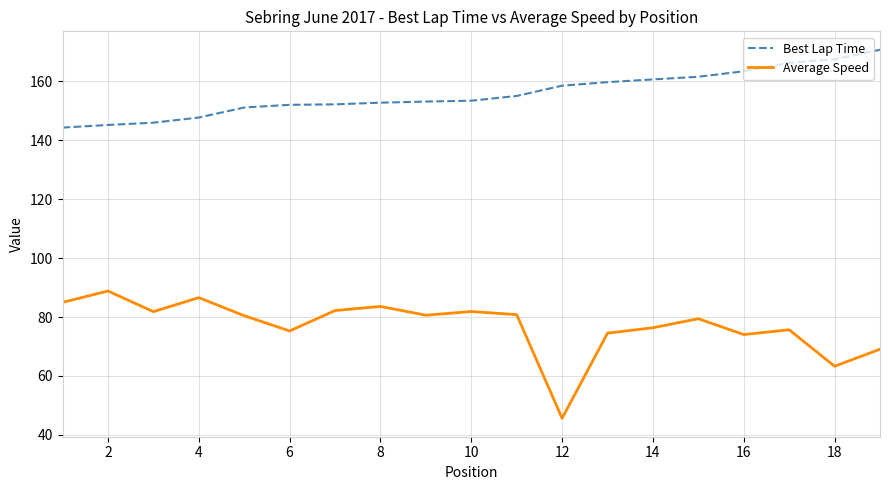

Is this an area chart (filled region under the line)?

No